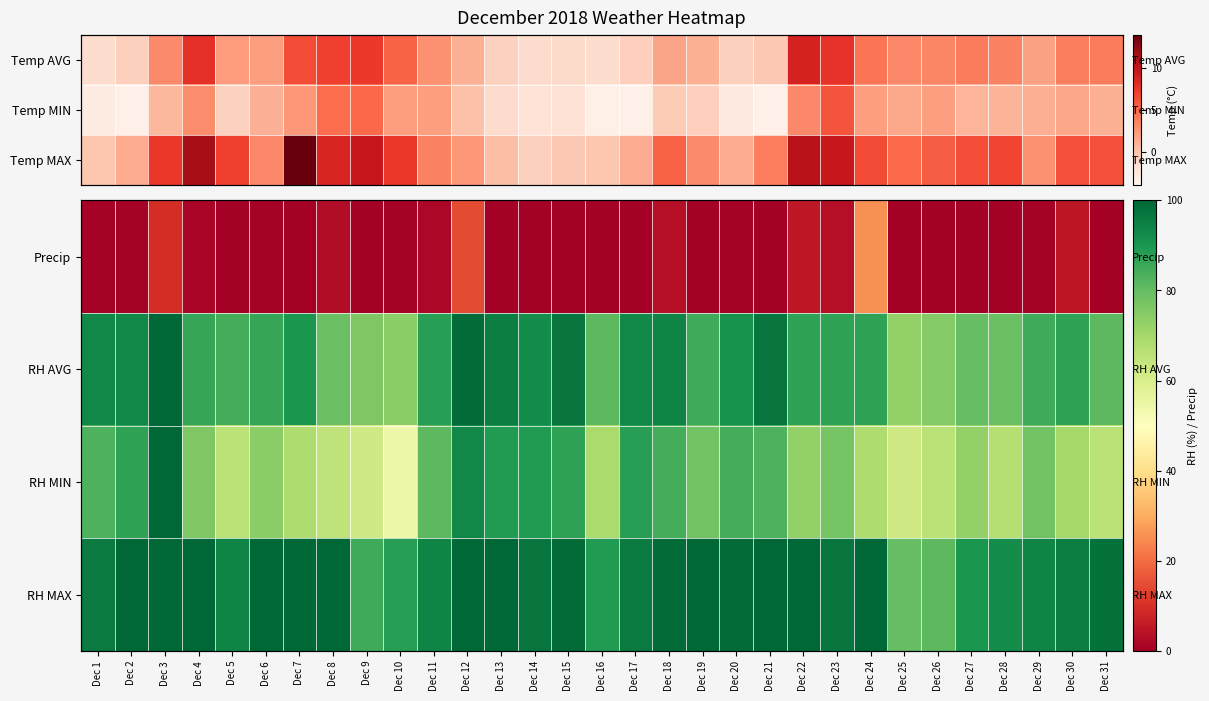

What is the total value across all series at Dec 17?

277.0